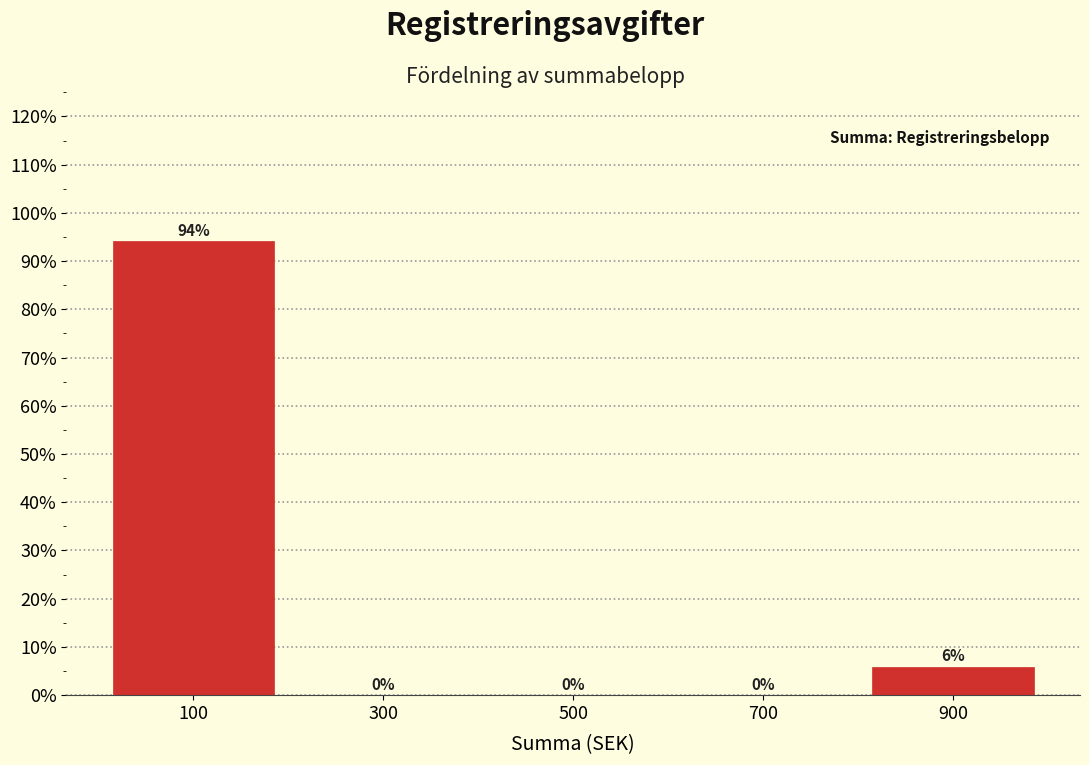

Over which range of the x-axis is the bar tallest?

0 to 200